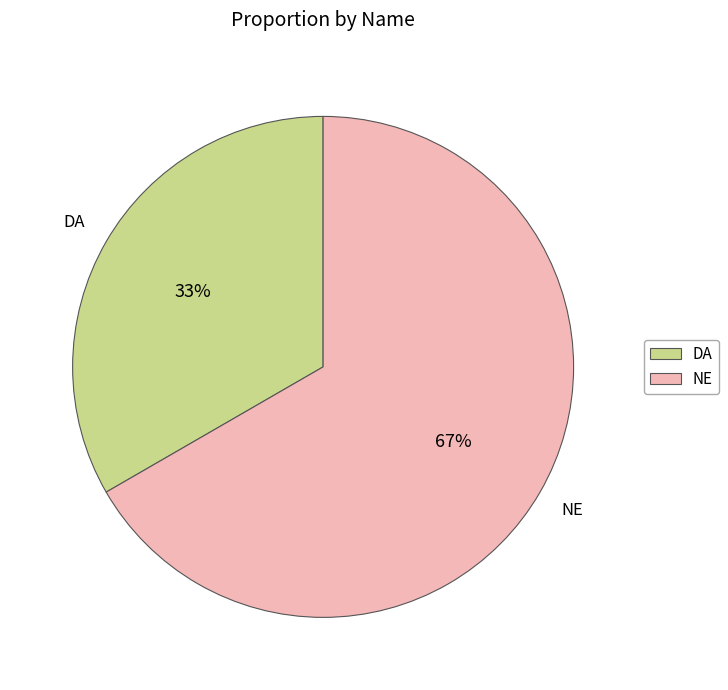

Does DA represent more than half of the total?

No